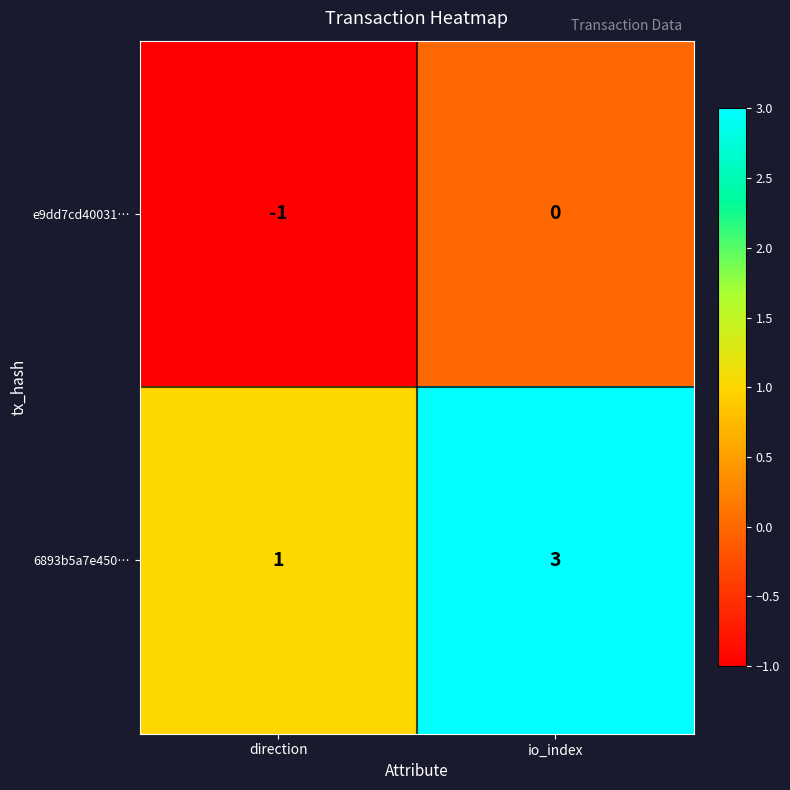

Reading left to right, list all the values displayed in this chart.

e9dd7cd40031…: direction=-1	io_index=0
6893b5a7e450…: direction=1	io_index=3